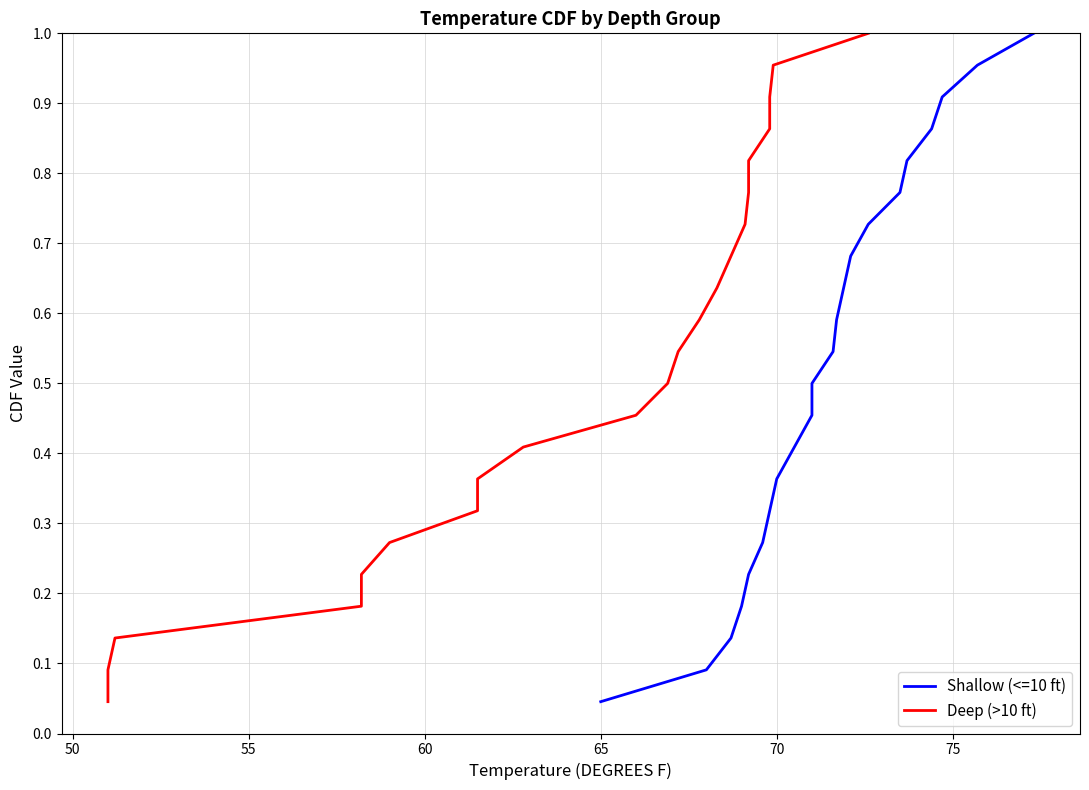

Is the value of Deep (>10 ft) at 45 greater than the value of Shallow (<=10 ft) at 12?

No